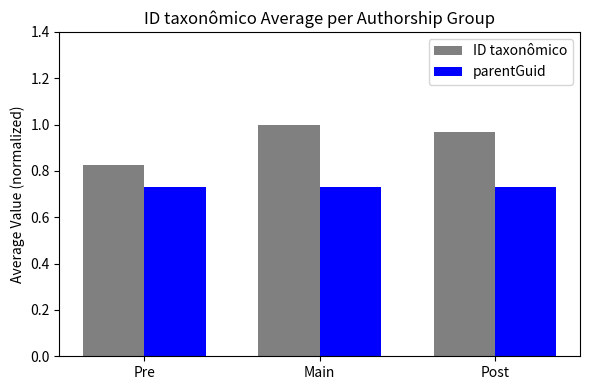

Rank the series at Post from lowest to highest value.

parentGuid, ID taxonômico